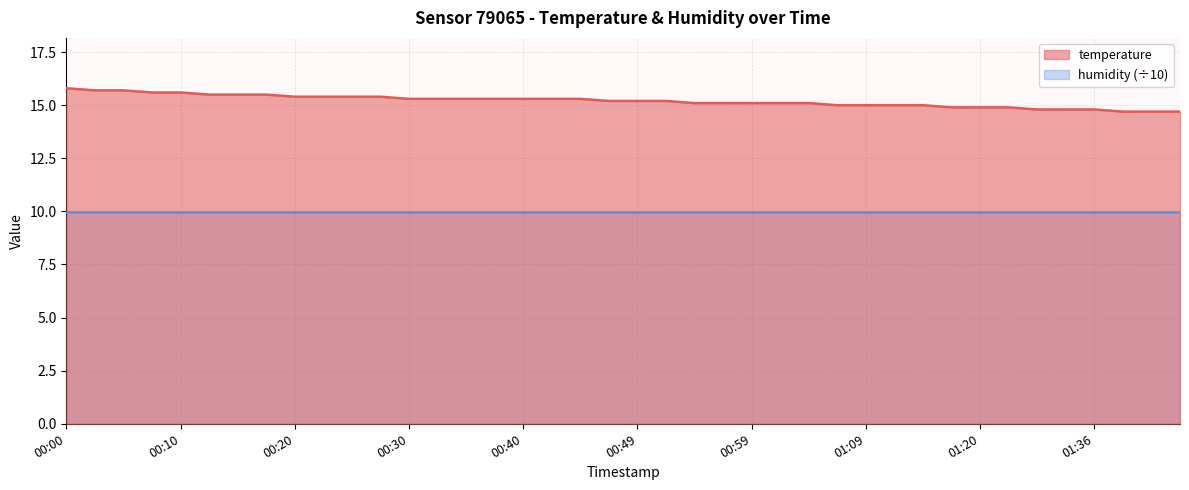

List the labels in order of value, largest first.

00:00, 00:03, 00:05, 00:08, 00:10, 00:12, 00:15, 00:17, 00:20, 00:22, 00:25, 00:27, 00:30, 00:32, 00:35, 00:37, 00:40, 00:42, 00:45, 00:47, 00:49, 00:52, 00:54, 00:57, 00:59, 01:02, 01:04, 01:07, 01:09, 01:11, 01:14, 01:17, 01:20, 01:23, 01:28, 01:31, 01:36, 01:38, 01:41, 01:43